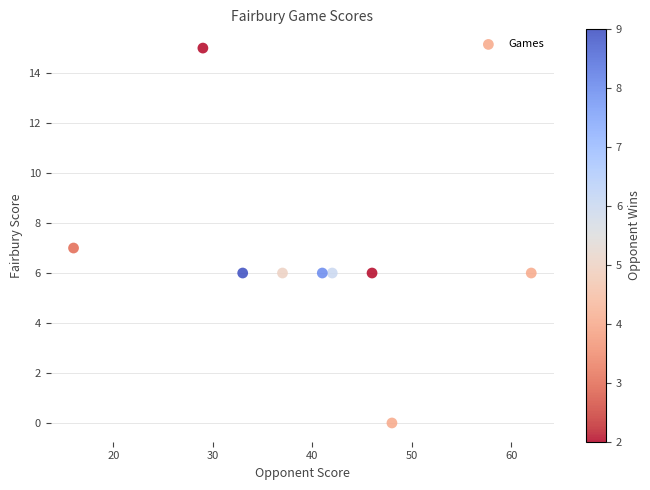

What is the average Y value?

6